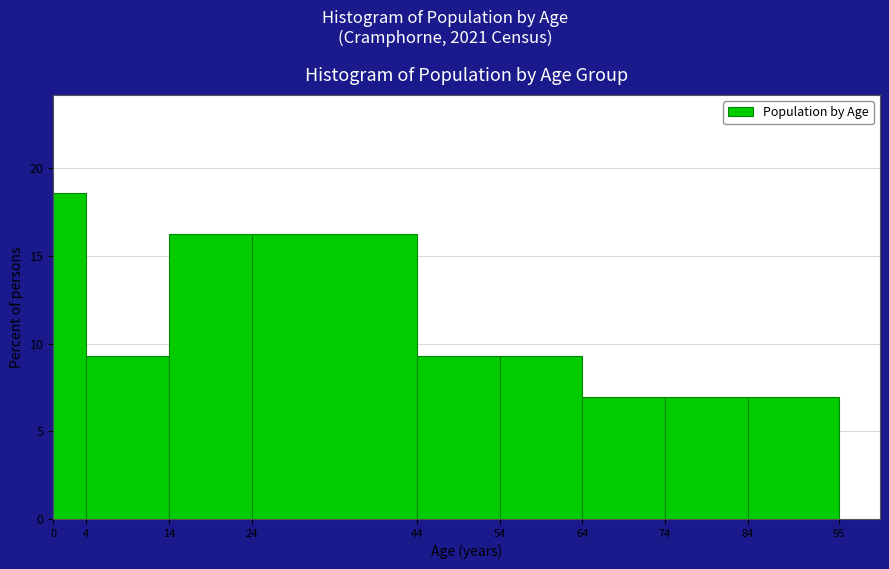

Over which range of the x-axis is the bar tallest?

0 to 4